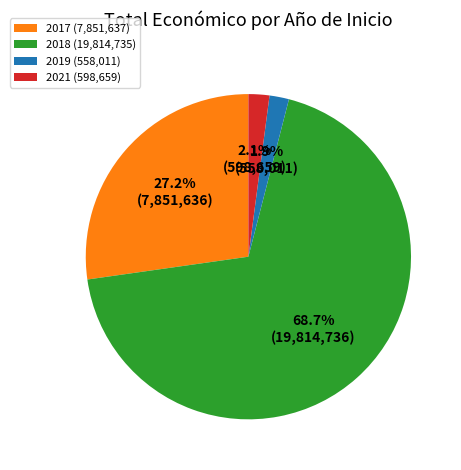

Which slice is the largest?

2018 (19,814,735)